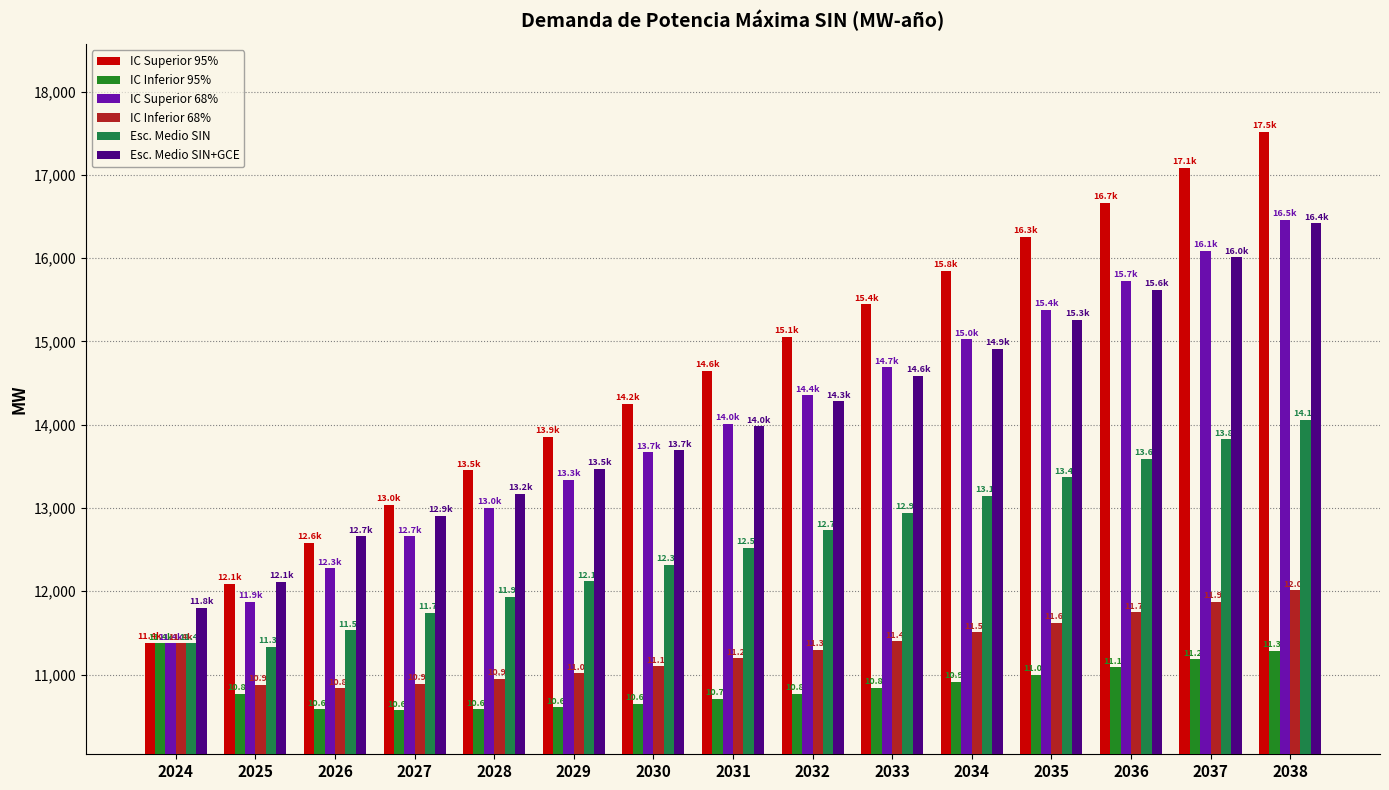

What is the approximate value of Esc. Medio SIN+GCE at 2035?

15261.1